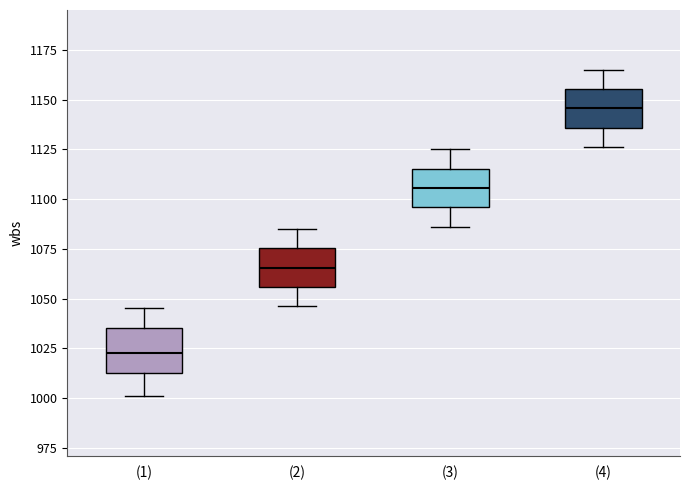

Which box's median line is the lowest?

(1)